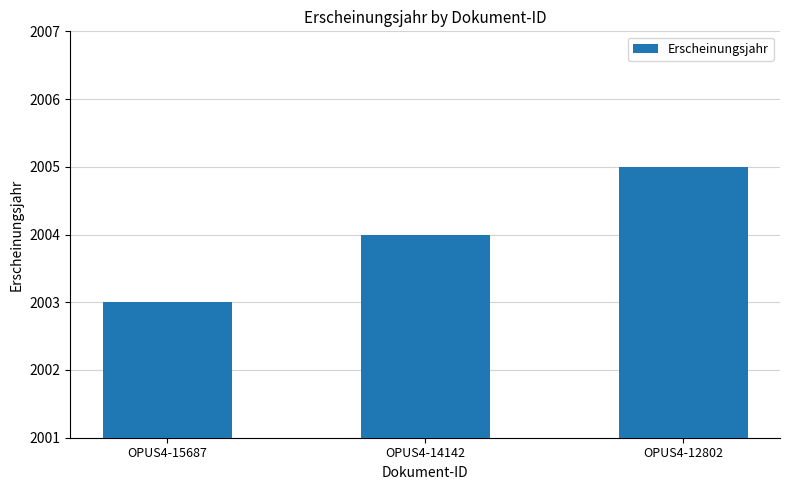

What is the minimum value shown in the chart?

2003